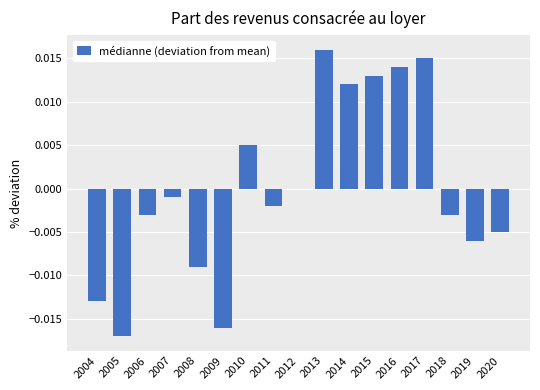

At which label is the value closest to 0?

2012